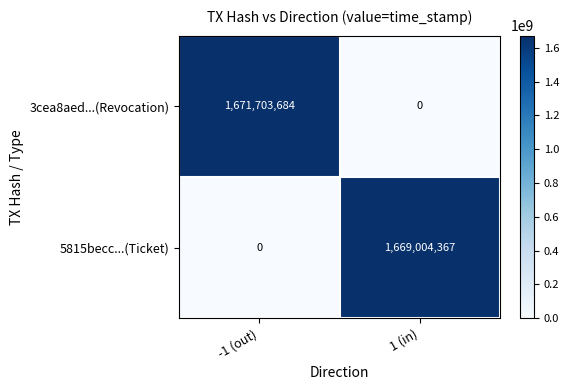

At how many categories does at least one series exceed 857533614?

2